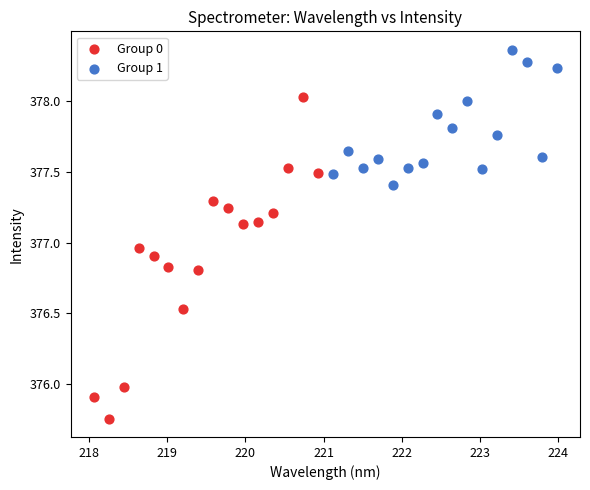

Which series contains the lowest Y value?

Group 0